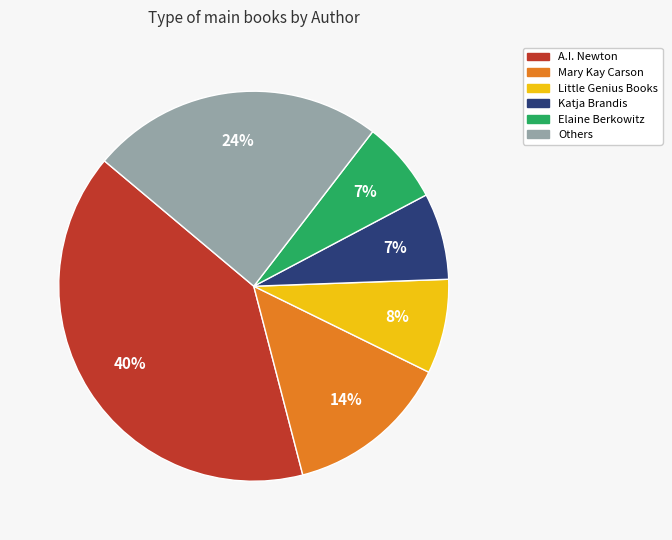

To the nearest percent, what is the difference between the largest and smallest slice percentages?

33%